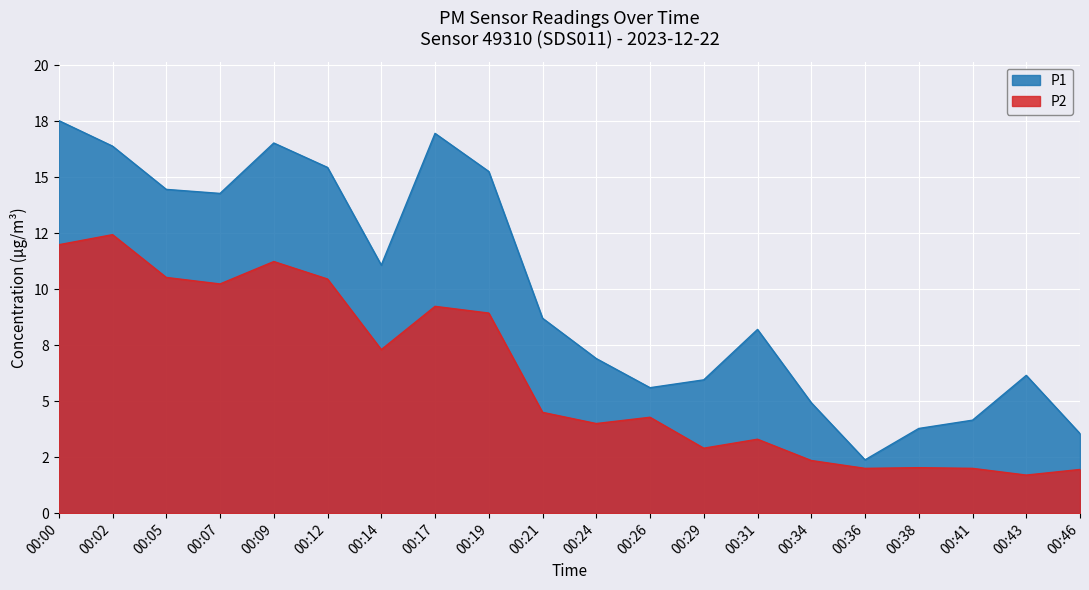

Rank the categories by P2 value from highest to lowest.

00:02, 00:00, 00:09, 00:05, 00:12, 00:07, 00:17, 00:19, 00:14, 00:21, 00:26, 00:24, 00:31, 00:29, 00:34, 00:38, 00:36, 00:41, 00:46, 00:43